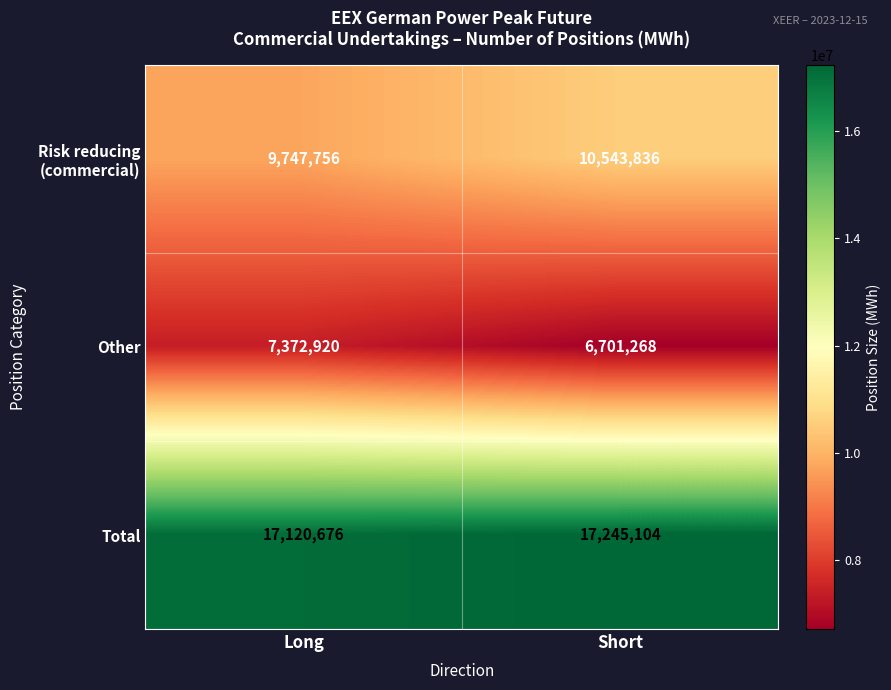

Which category has the lowest value in the Total series?

Long